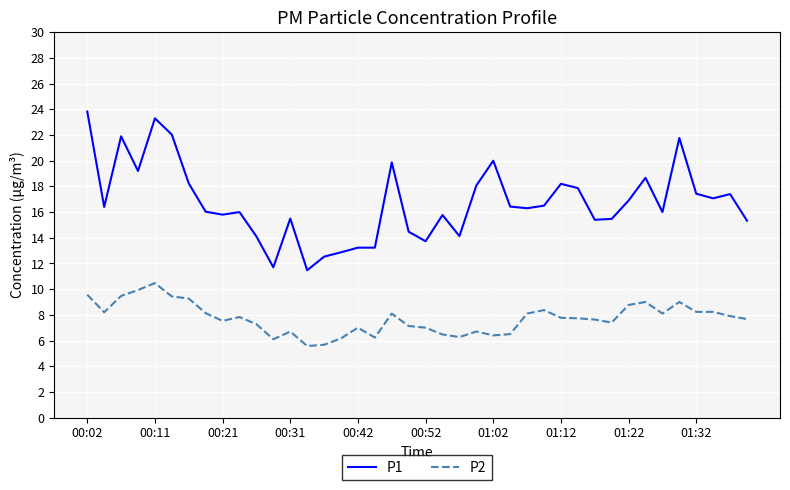

True or false: P2 and P1 cross at least once.

False